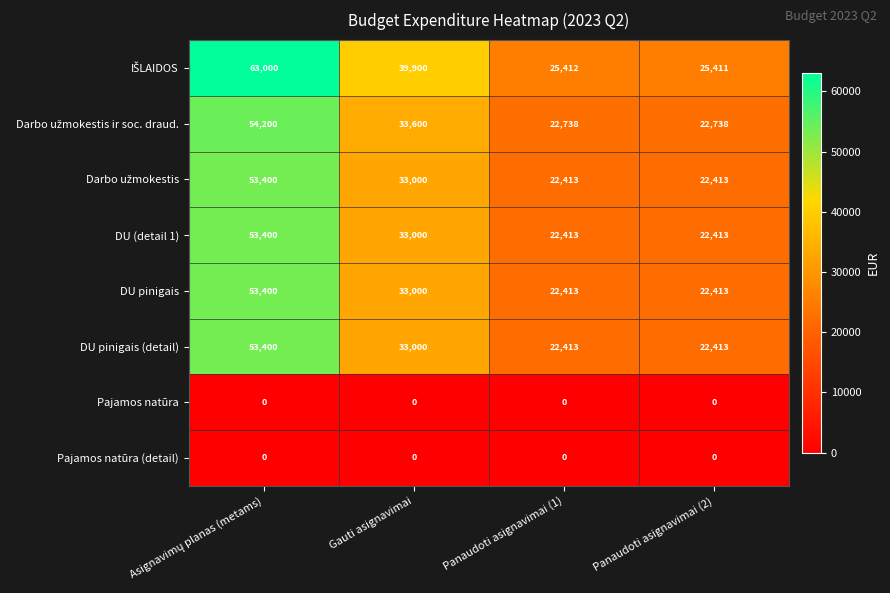

What is the difference between the highest and lowest values at Panaudoti asignavimai (1)?

25412